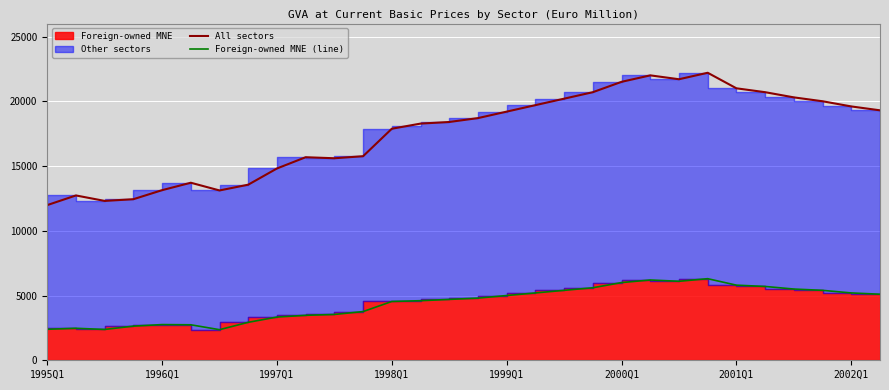

True or false: All sectors and Foreign-owned MNE (line) cross at least once.

False